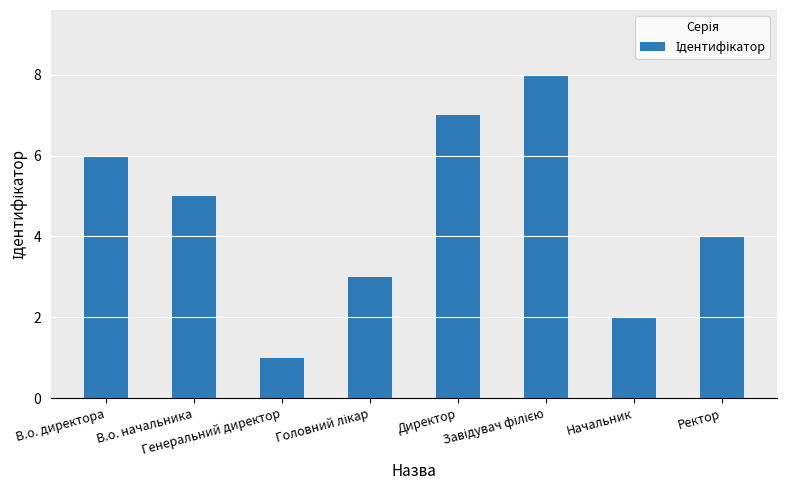

What is the greatest value displayed?

8